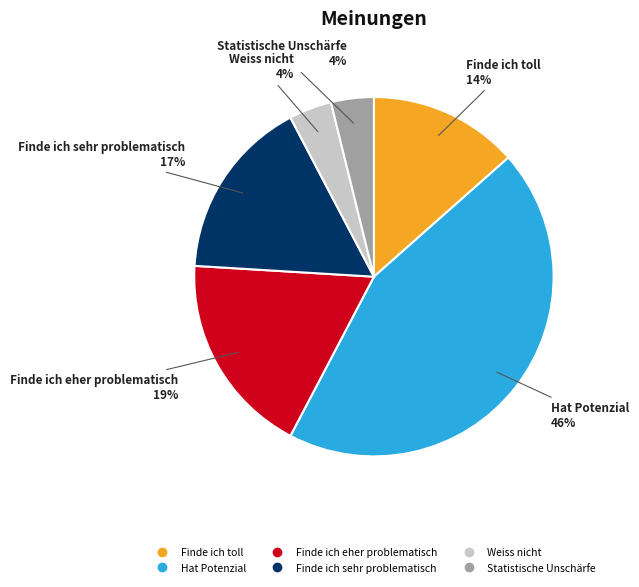

What percentage is NOT represented by Statistische Unschärfe?

96.2%